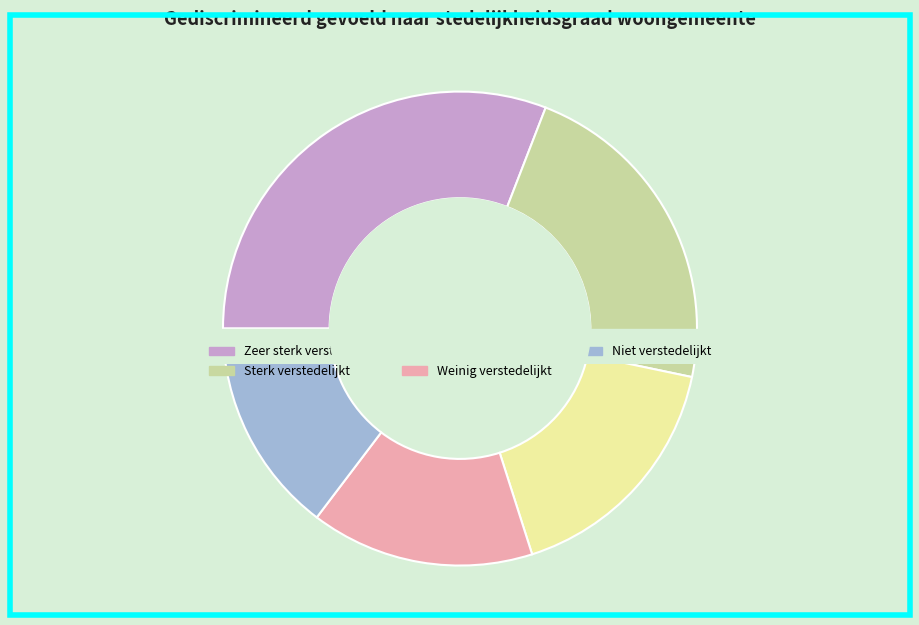

What is the total percentage of Matig verstedelijkt and Zeer sterk verstedelijkt?

47.7%